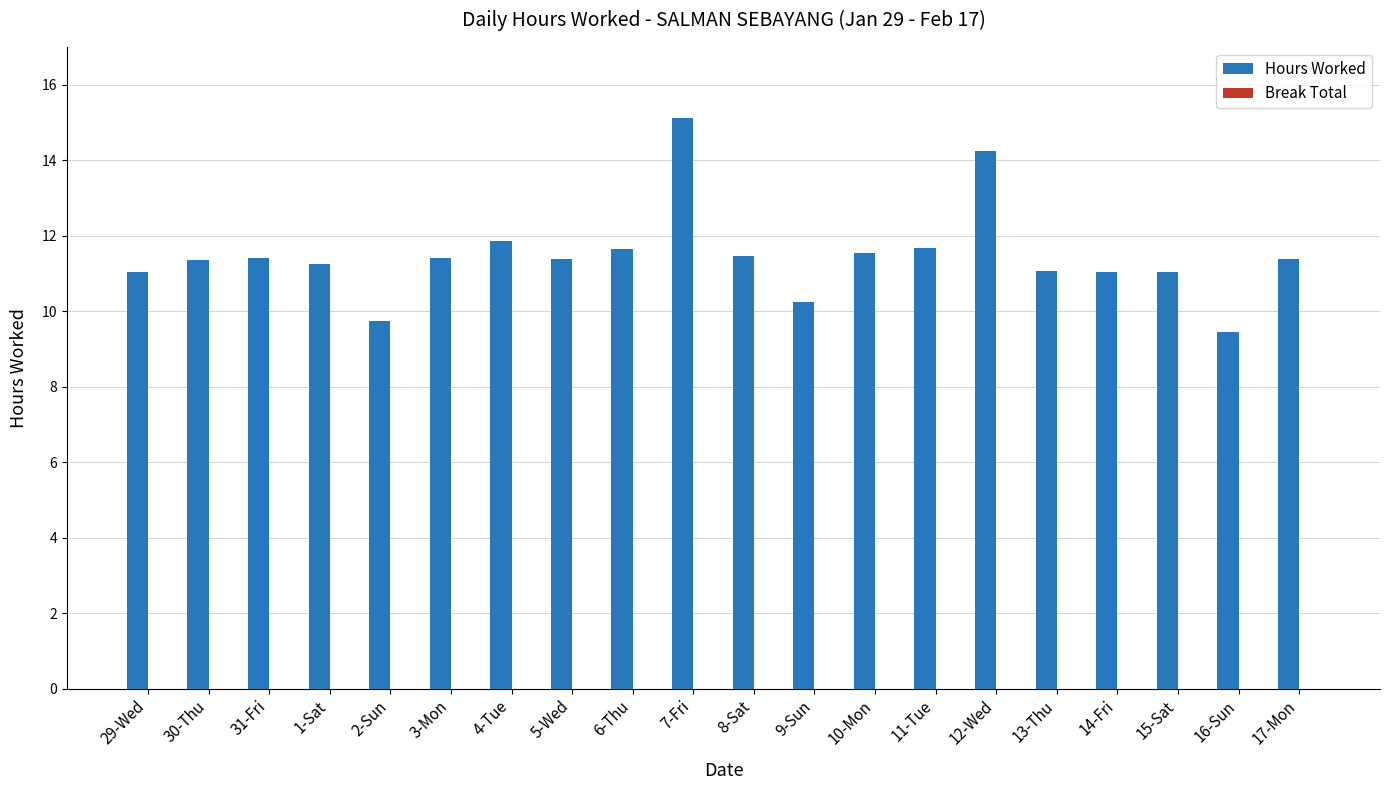

What is the greatest value displayed?

15.1